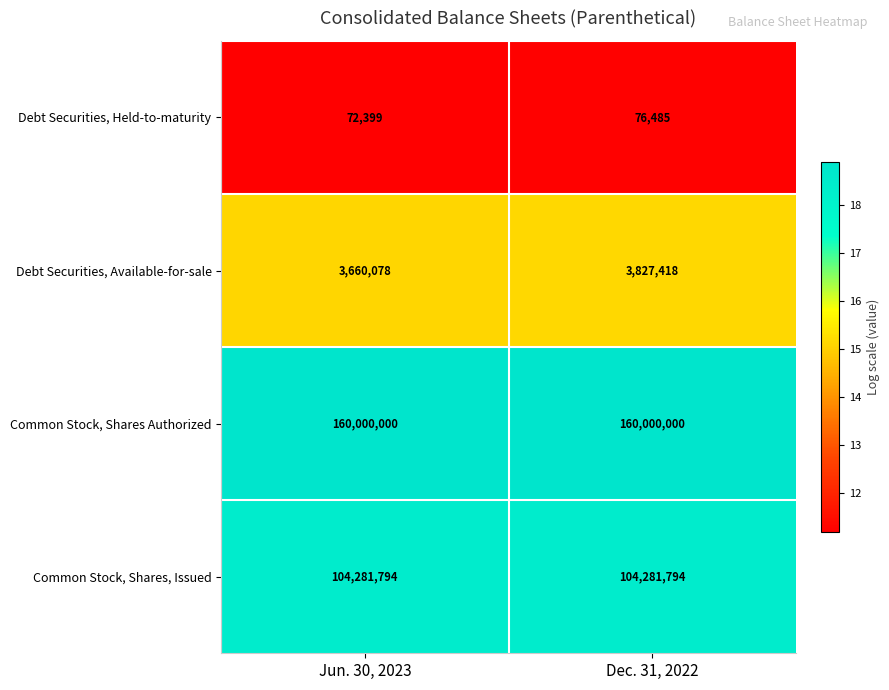

Where is Debt Securities, Held-to-maturity nearest to the value 74442?

Jun. 30, 2023